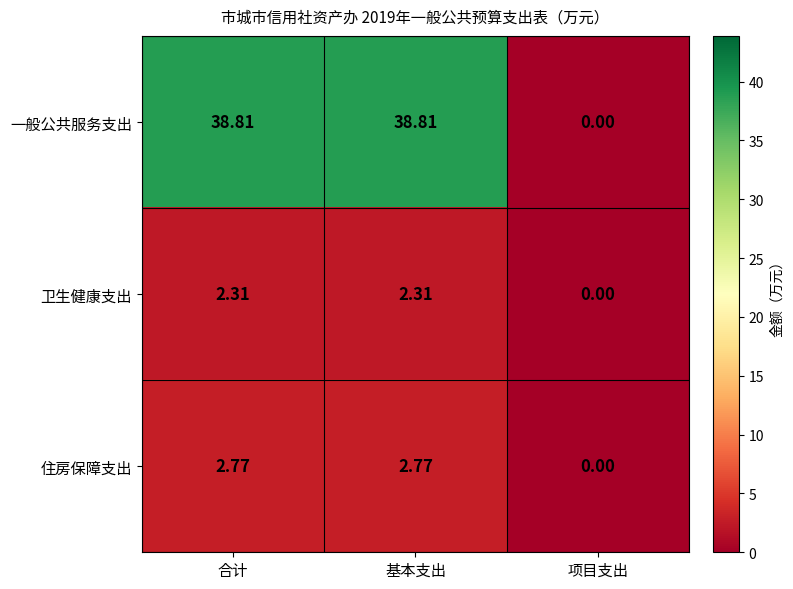

Count the number of categories in the chart.

3